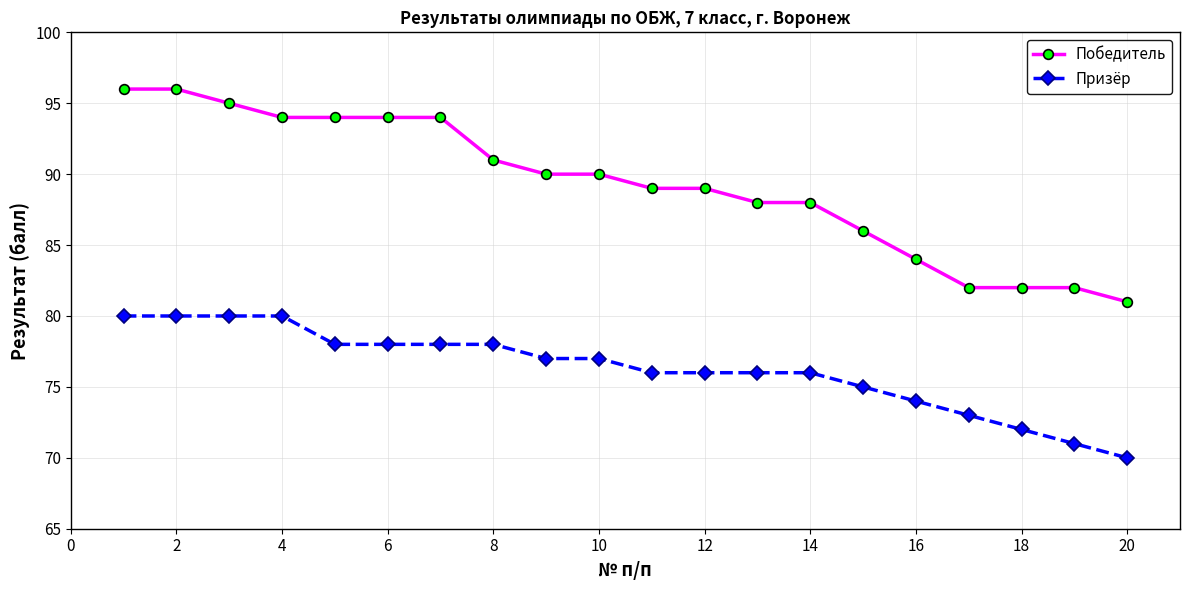

What is the minimum value for Призёр?

70